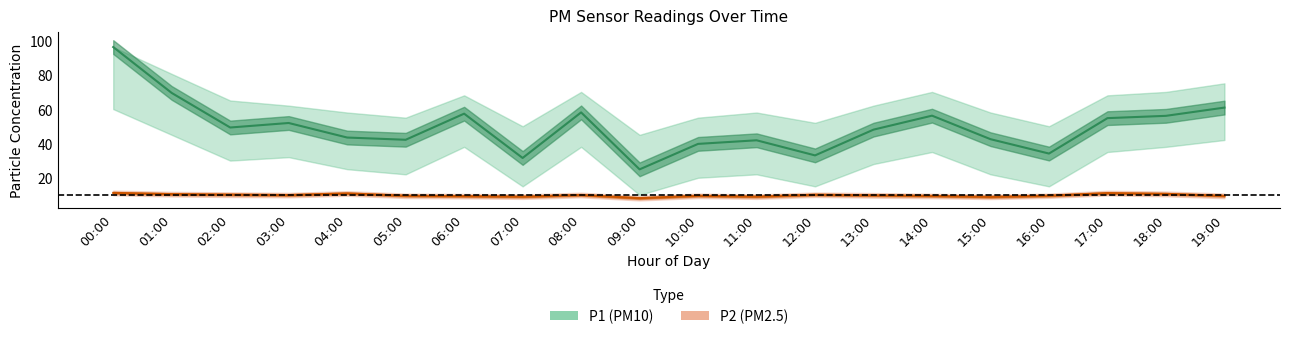

At which category does P1 reach its first local valley?

02:00